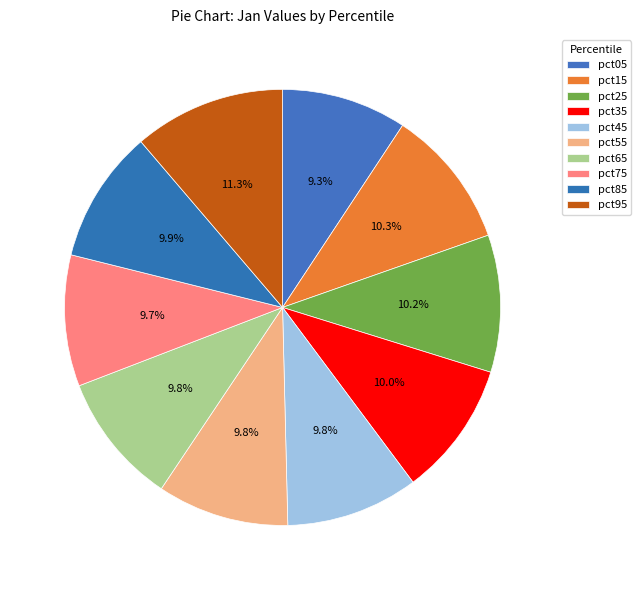

What is the change in value from pct15 to pct55?

-0.1